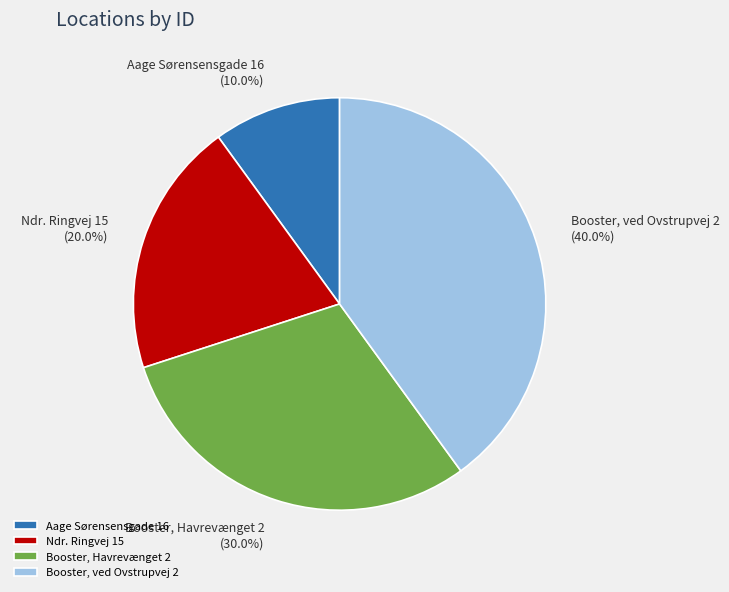

Which has a higher value, Aage Sørensensgade 16 or Booster, ved Ovstrupvej 2?

Booster, ved Ovstrupvej 2